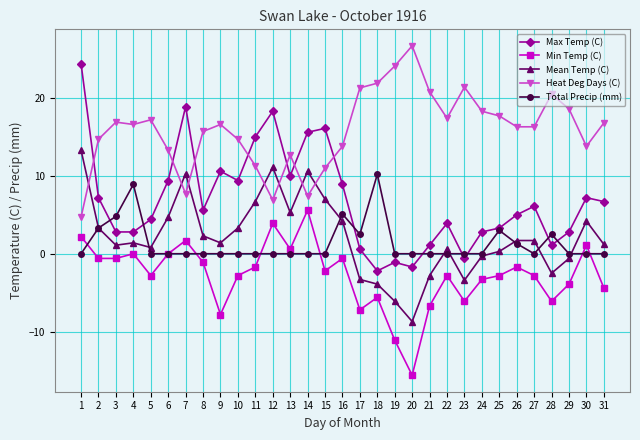

True or false: Total Precip (mm) and Heat Deg Days (C) intersect in this chart.

False